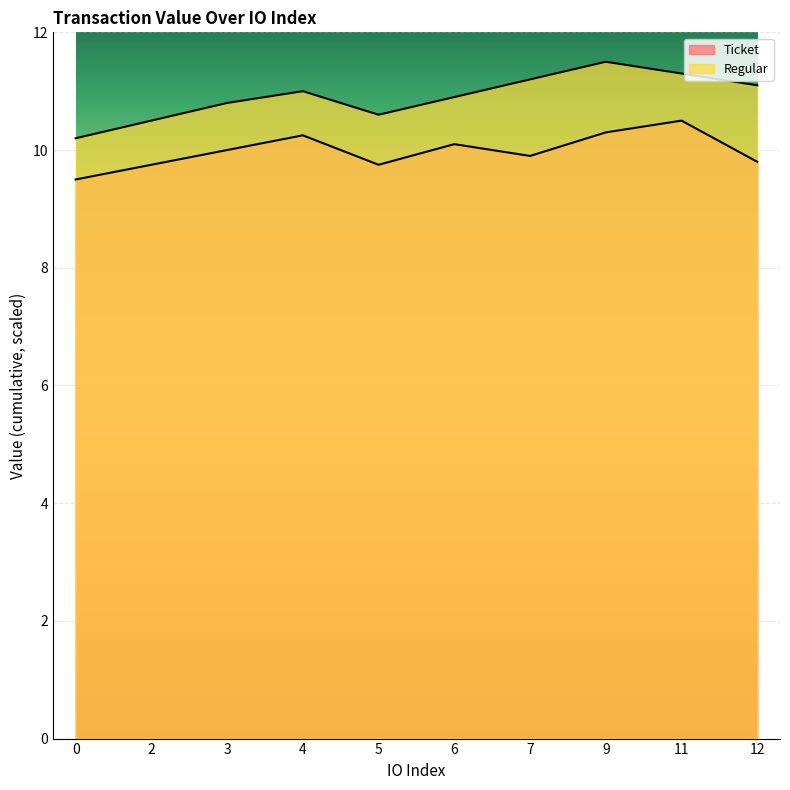

List the labels in order of Regular value, smallest first.

0, 2, 5, 3, 6, 4, 12, 7, 11, 9